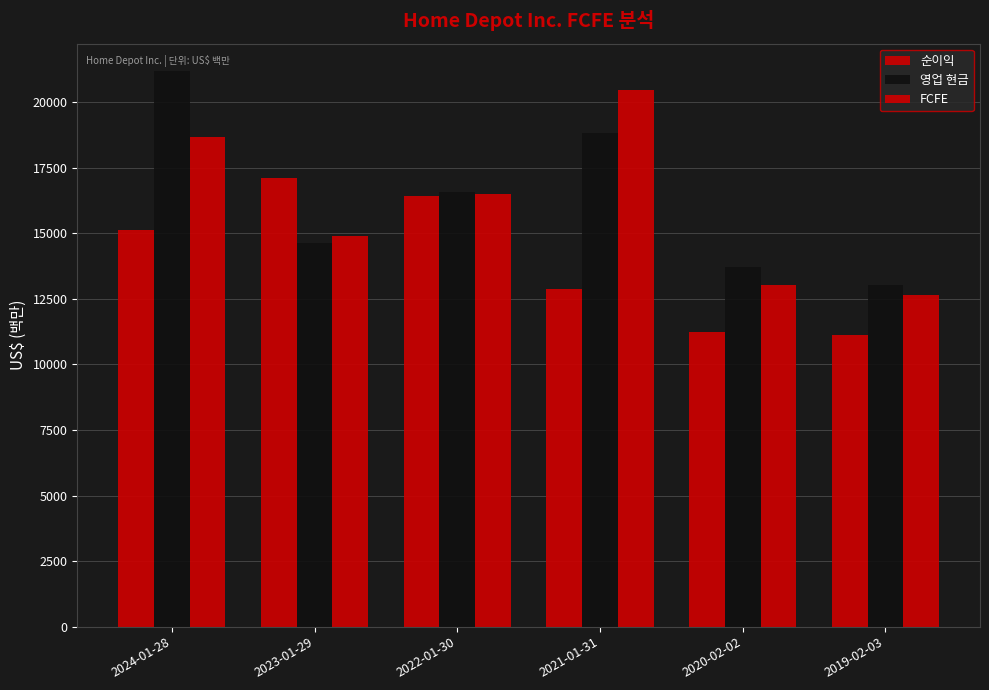

How many values in the FCFE series are below 16487?

3